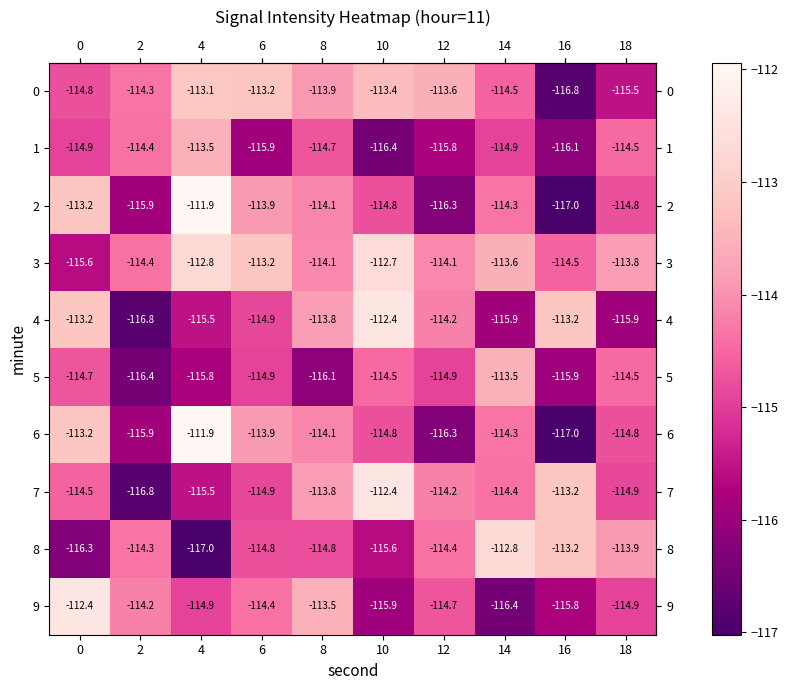

What is the difference between the maximum and minimum values in the 0 series?

3.7